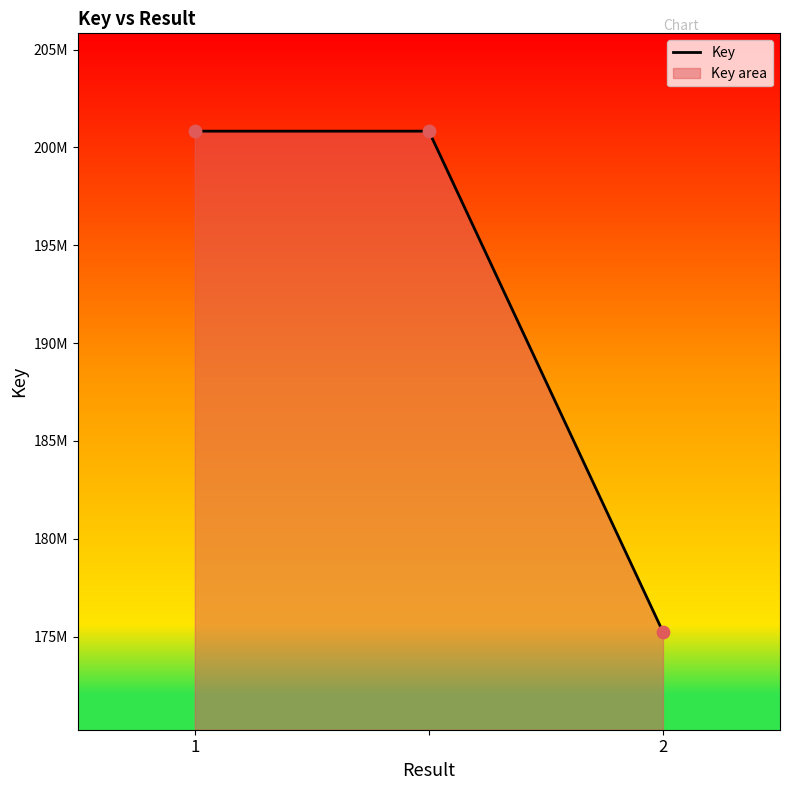

Approximately how many times larger is the value at 2 compared to 1?

0.9